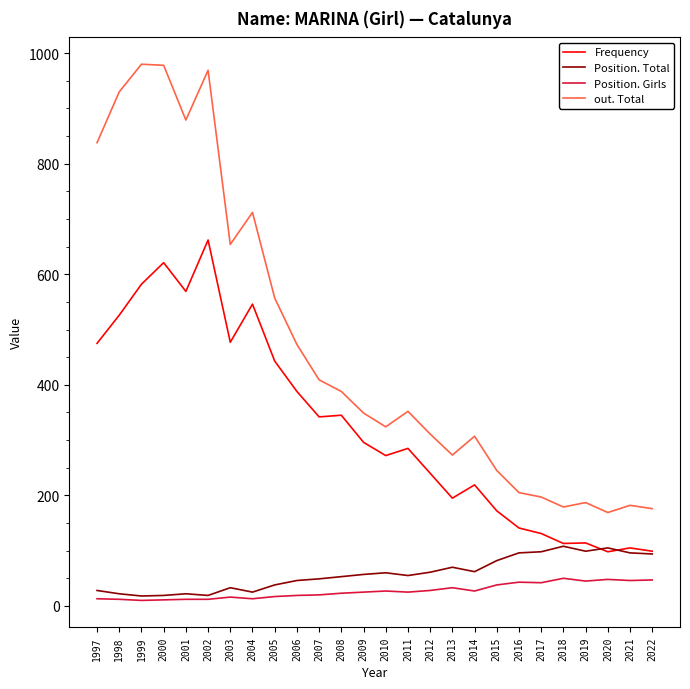

In out. Total, how many points are higher than both neighbors (excluding endpoints)?

7